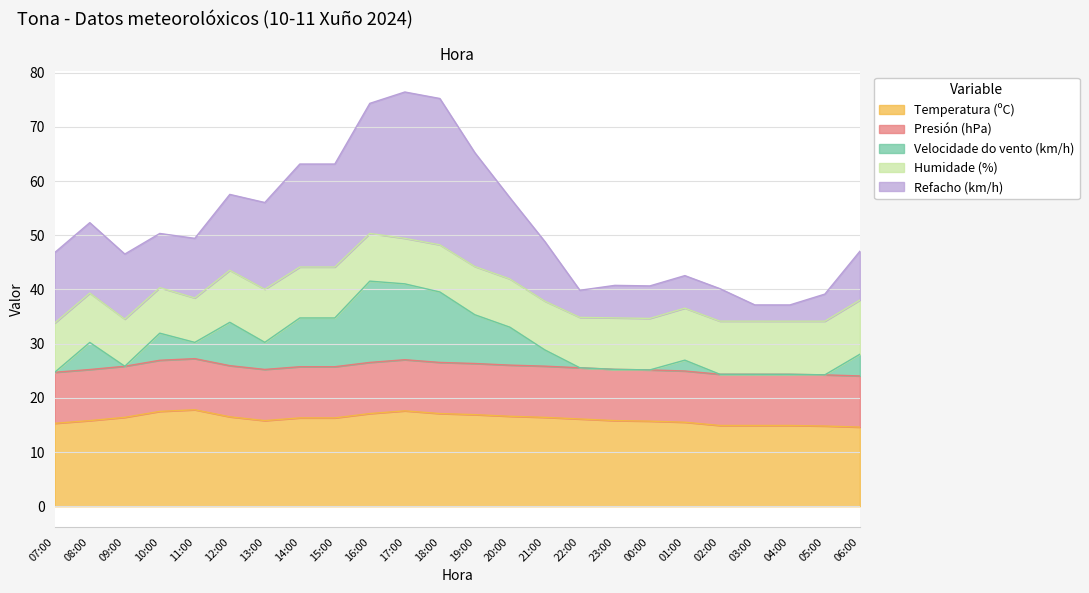

Is it true that Refacho (km/h) equals 56.9 at 20:00?

True